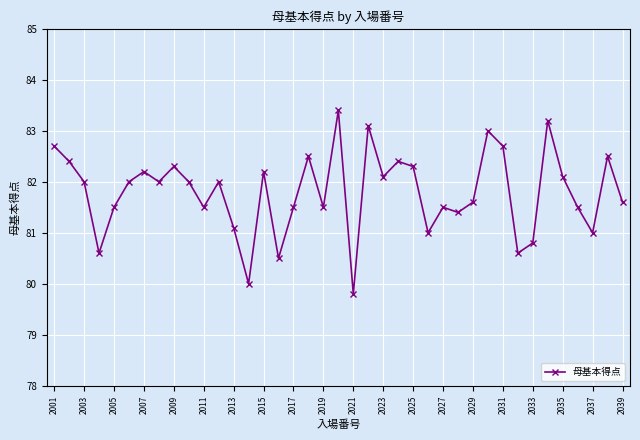

What is the value of the 31st point from the left?

82.7